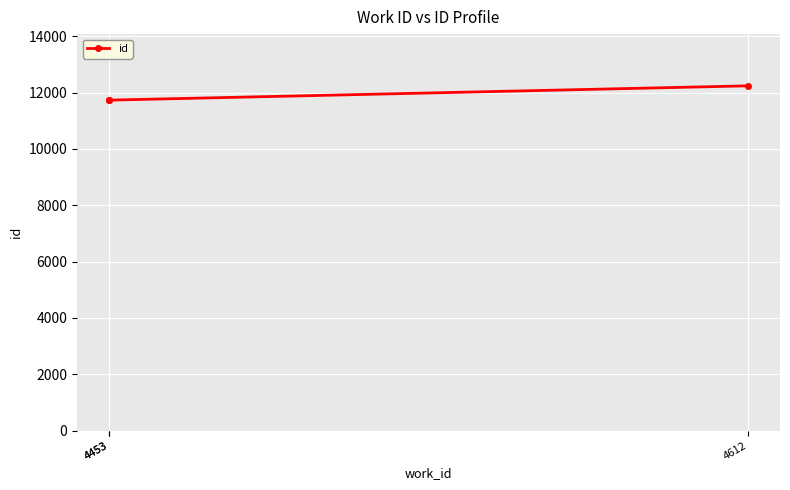

What is the minimum value shown in the chart?

11730